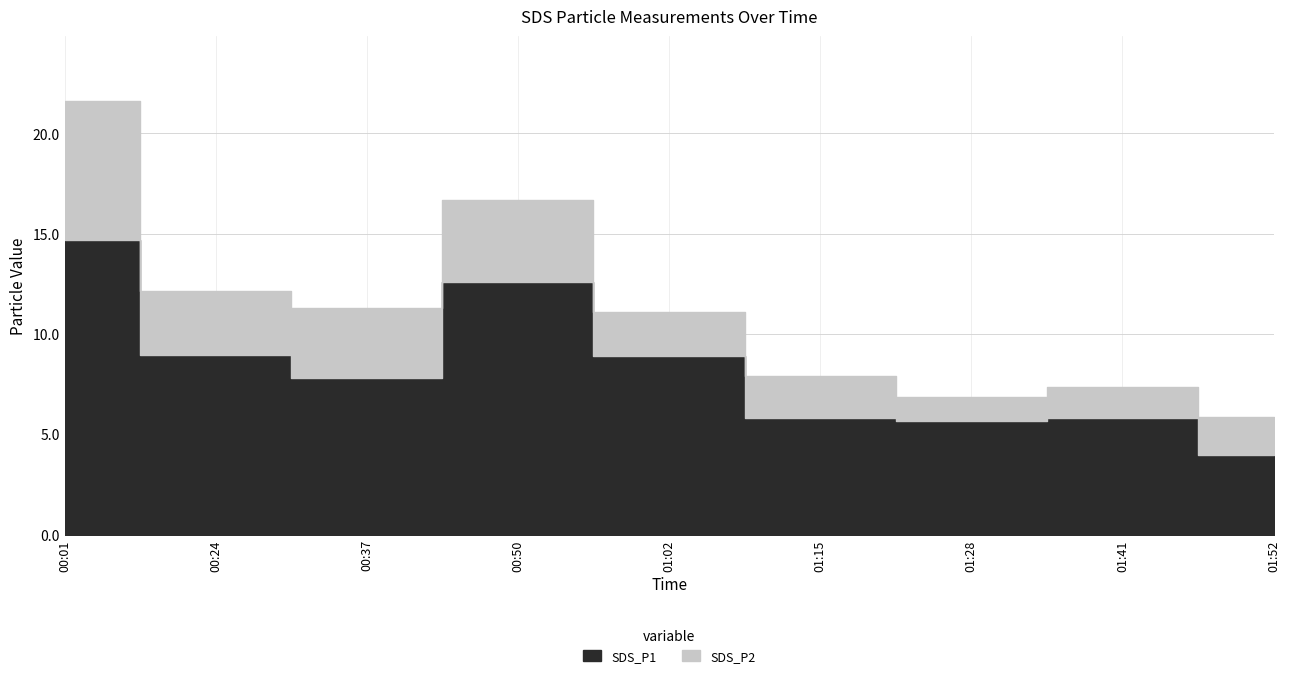

At which label does SDS_P1 reach its peak?

00:01